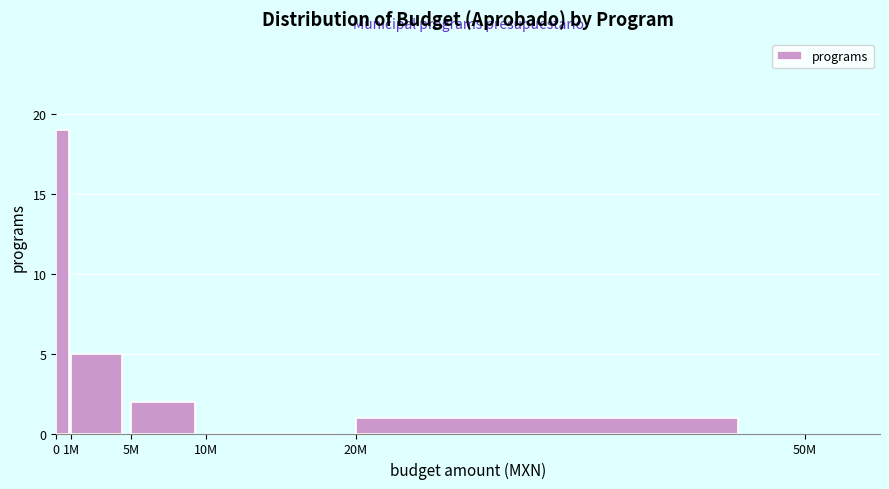

Reading left to right, transcribe all the data shown in this chart.

0=19	1M=5	5M=2	10M=0	20M=1